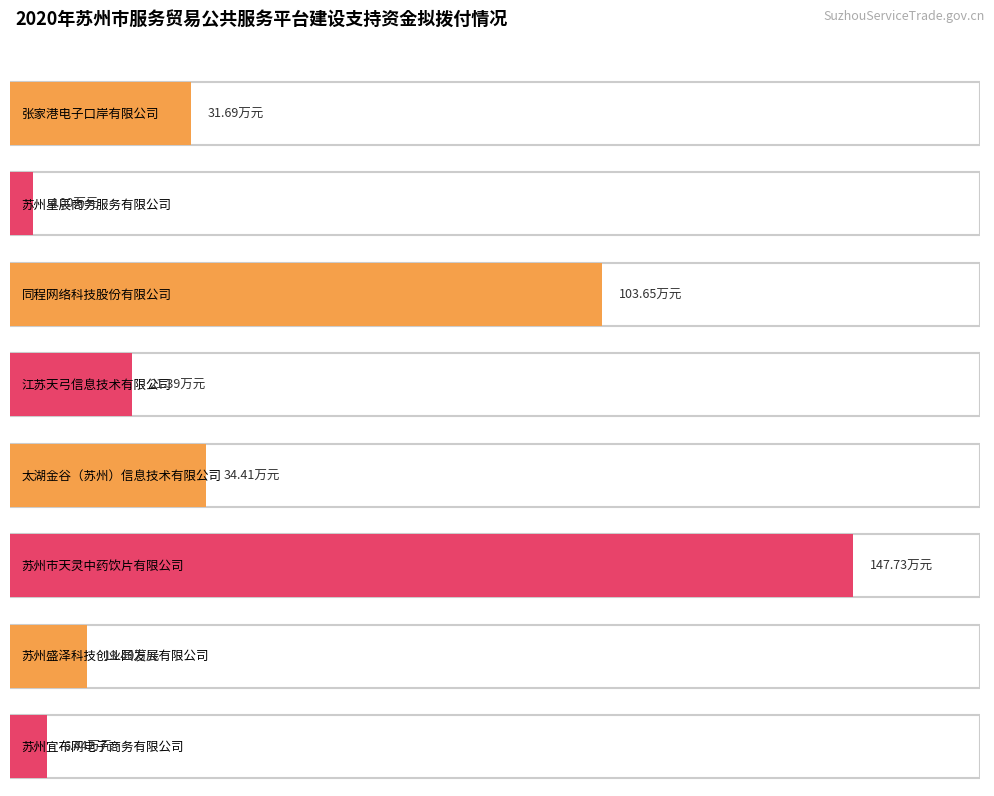

The chart shows a value of 147.7 at 苏州市天灵中药饮片有限公司. True or false?

True